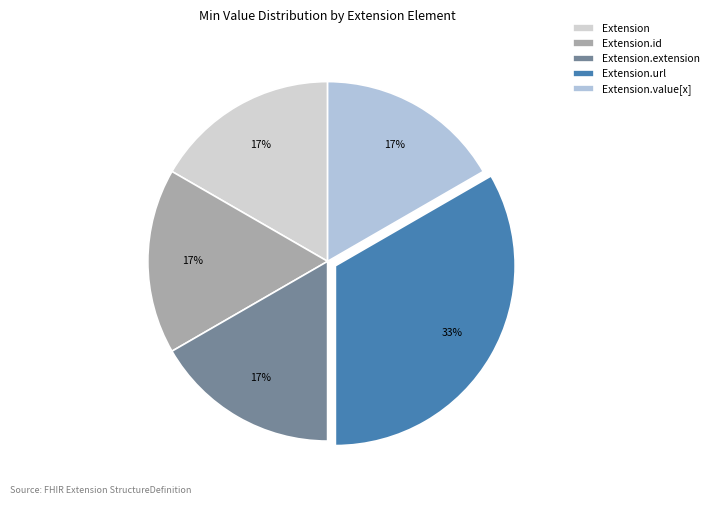

To the nearest percent, what is the difference between the Extension.extension and Extension.id slice percentages?

0%